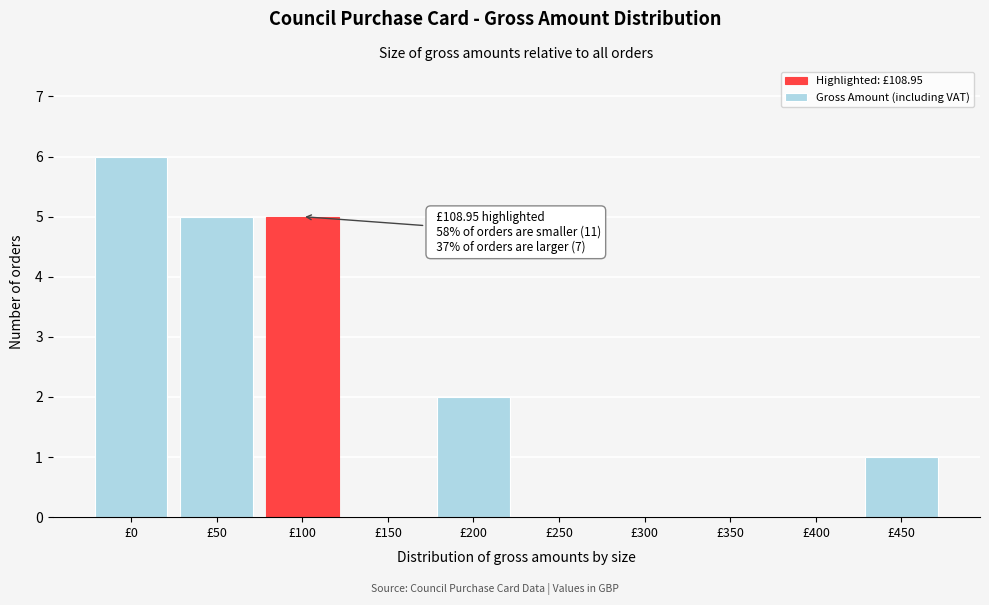

Reading left to right, transcribe all the data shown in this chart.

£0=6	£50=5	£100=5	£150=0	£200=2	£250=0	£300=0	£350=0	£400=0	£450=1